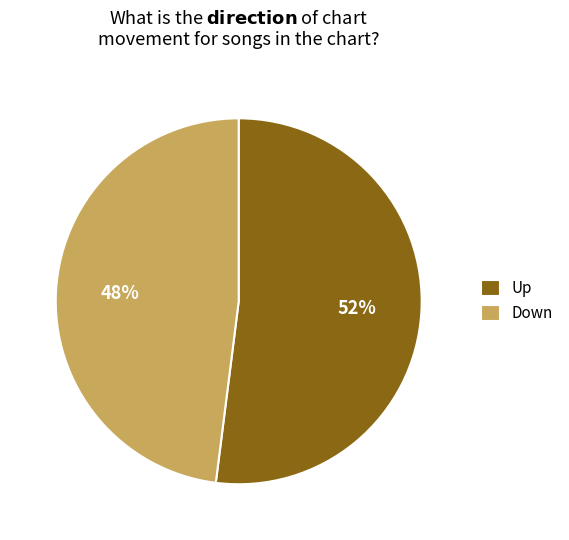

Which category has the biggest portion of the pie?

Up